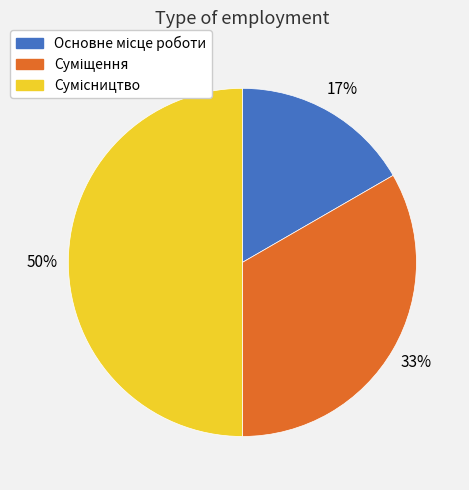

To the nearest percent, what is the difference between the largest and smallest slice percentages?

33%